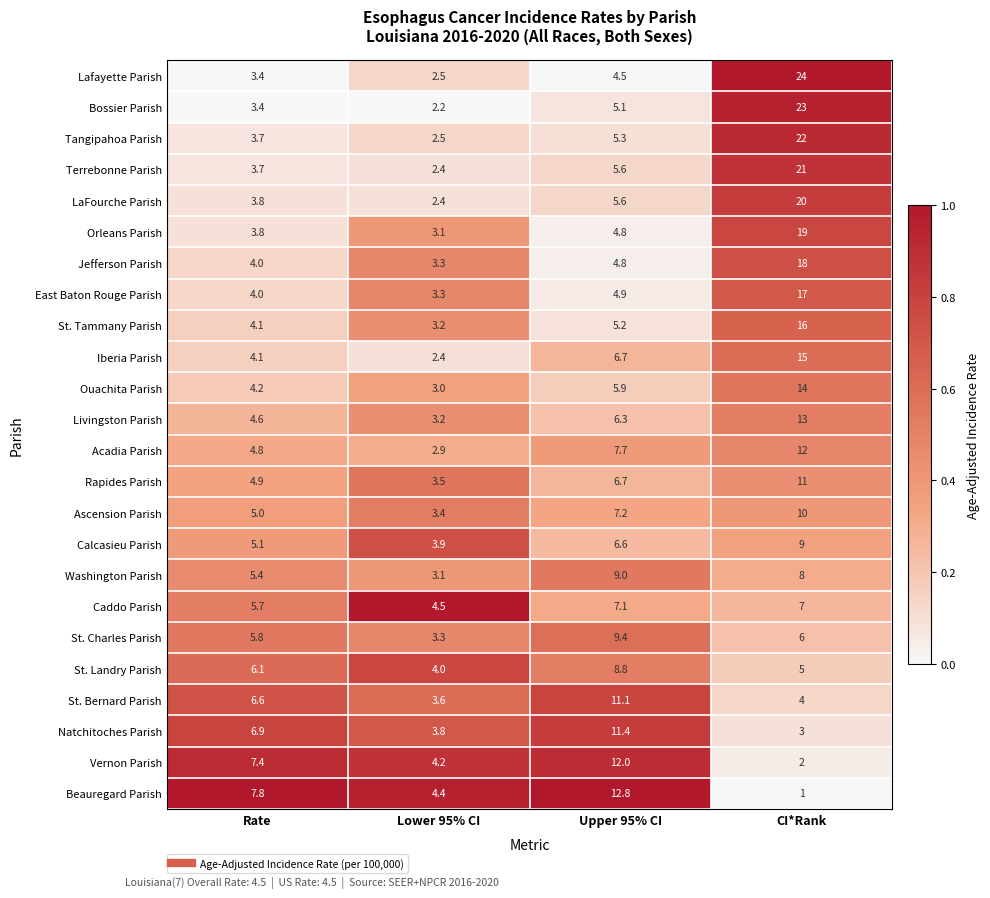

The value of Beauregard Parish at Lower 95% CI is 2.0. True or false?

False